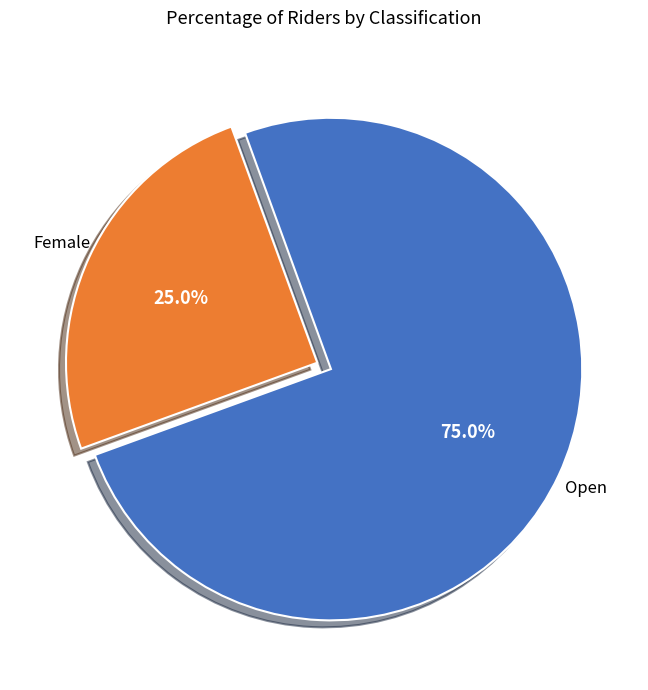

Does any single category account for the majority?

Yes